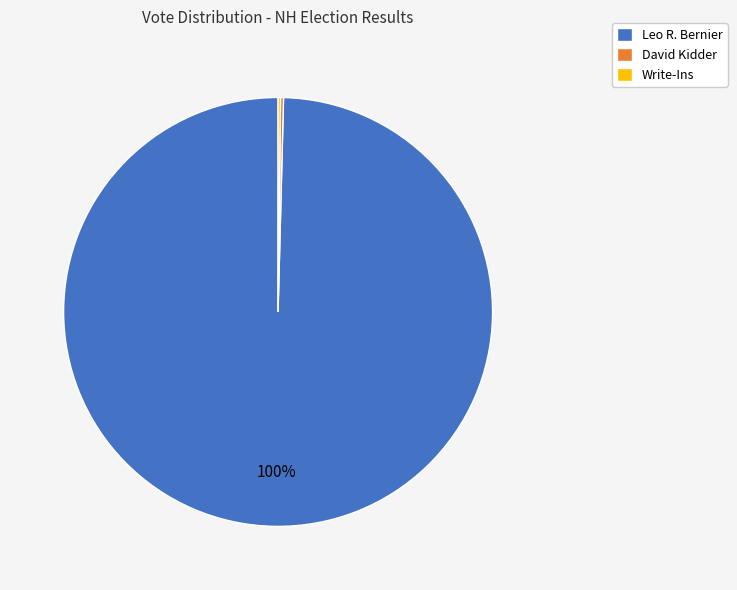

Is there a majority slice in this chart?

Yes